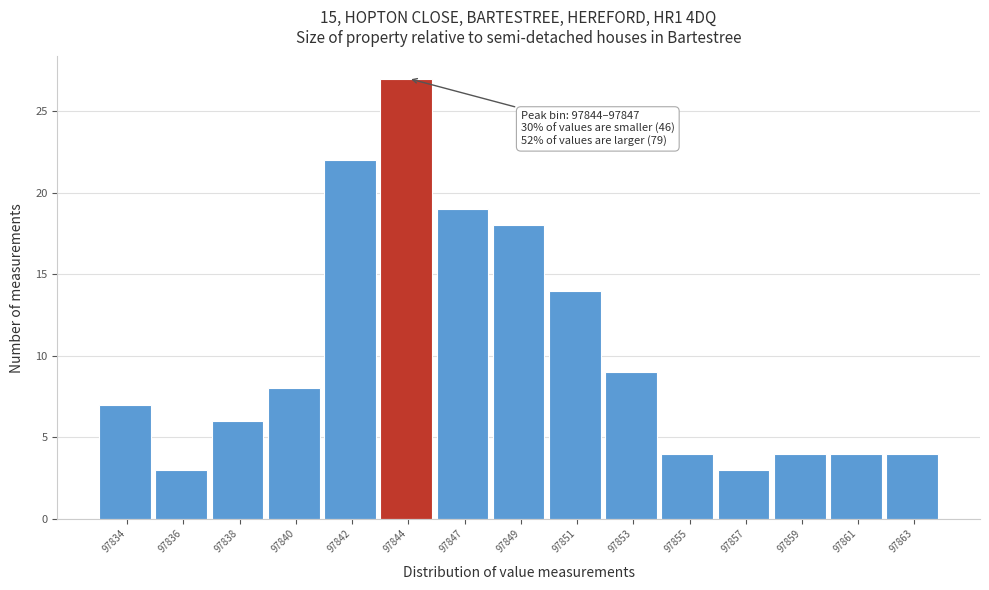

Reading left to right, transcribe all the data shown in this chart.

97834=7	97836=3	97838=6	97840=8	97842=22	97844=27	97847=19	97849=18	97851=14	97853=9	97855=4	97857=3	97859=4	97861=4	97863=4